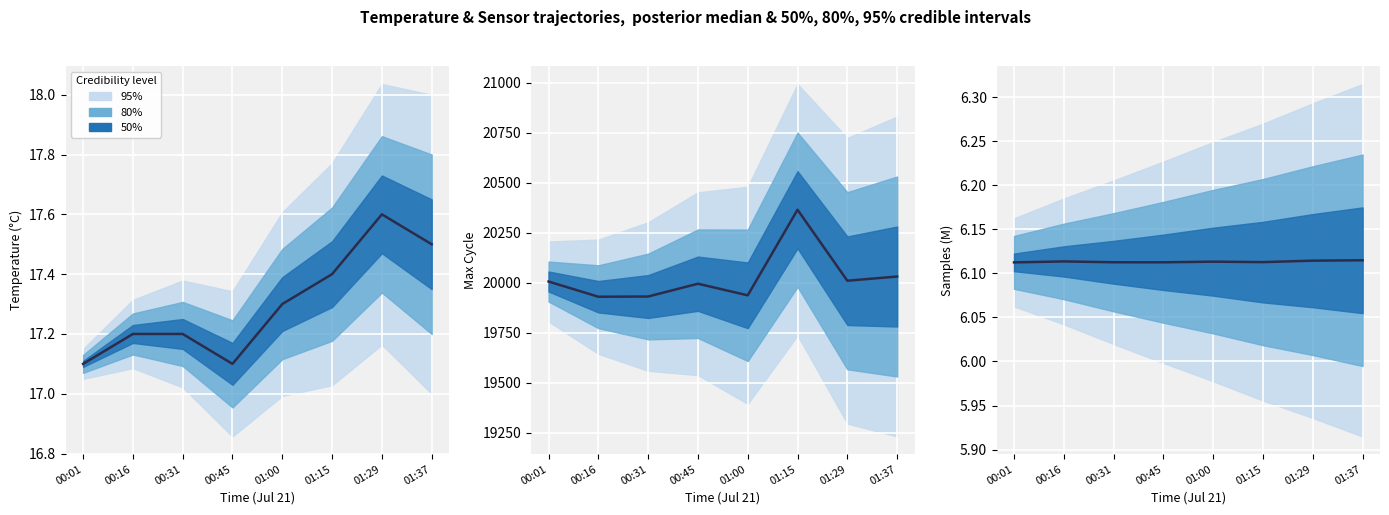

How many points are higher than both their immediate neighbors (excluding endpoints)?

2